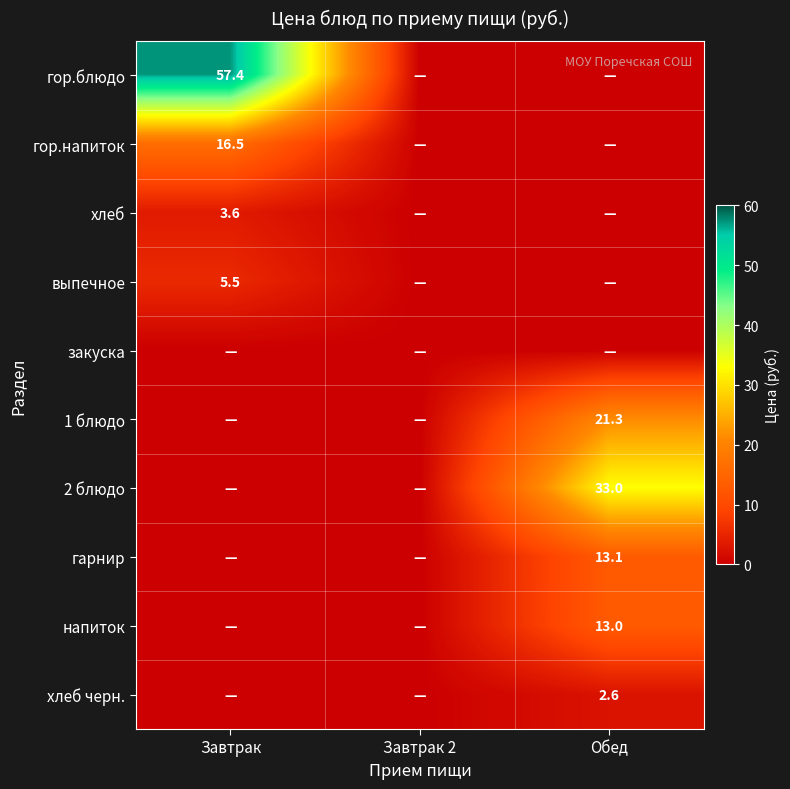

True or false: хлеб черн. has a value of 4.0 at Обед.

False